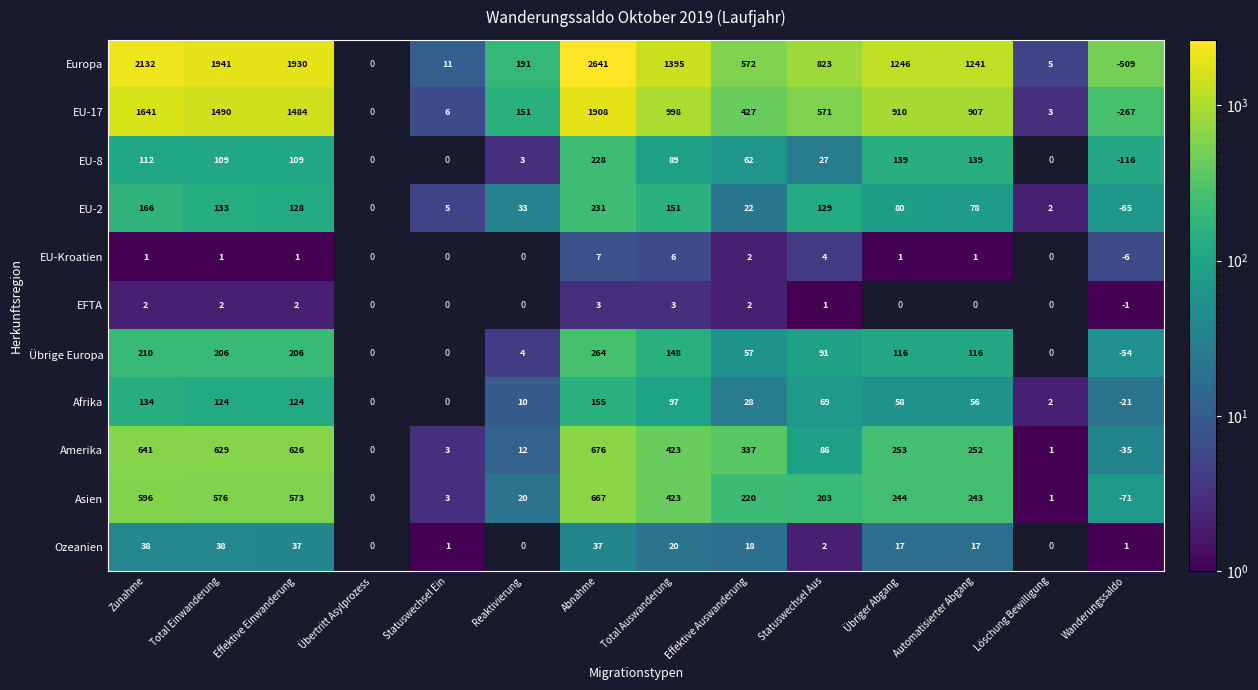

Which category has the lowest value across all series?

Zunahme